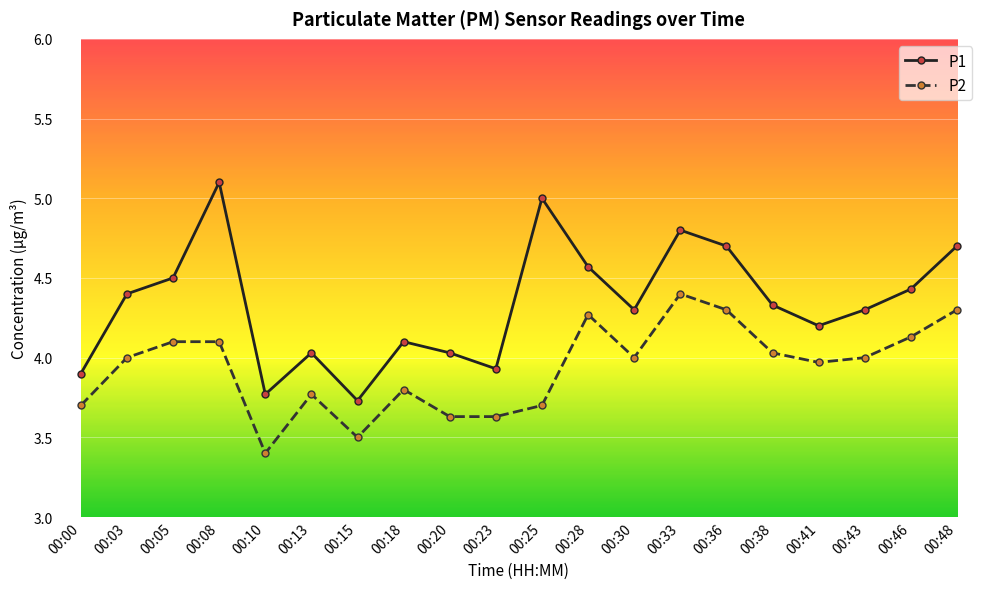

Between 00:36 and 00:46, which series saw the biggest shift?

P1